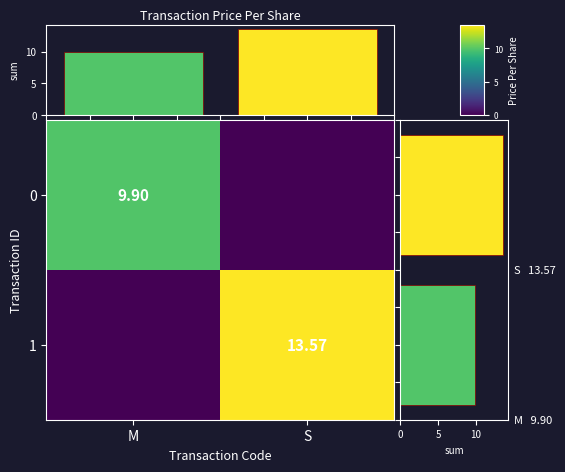

True or false: 1 has a value of 13.6 at S.

True